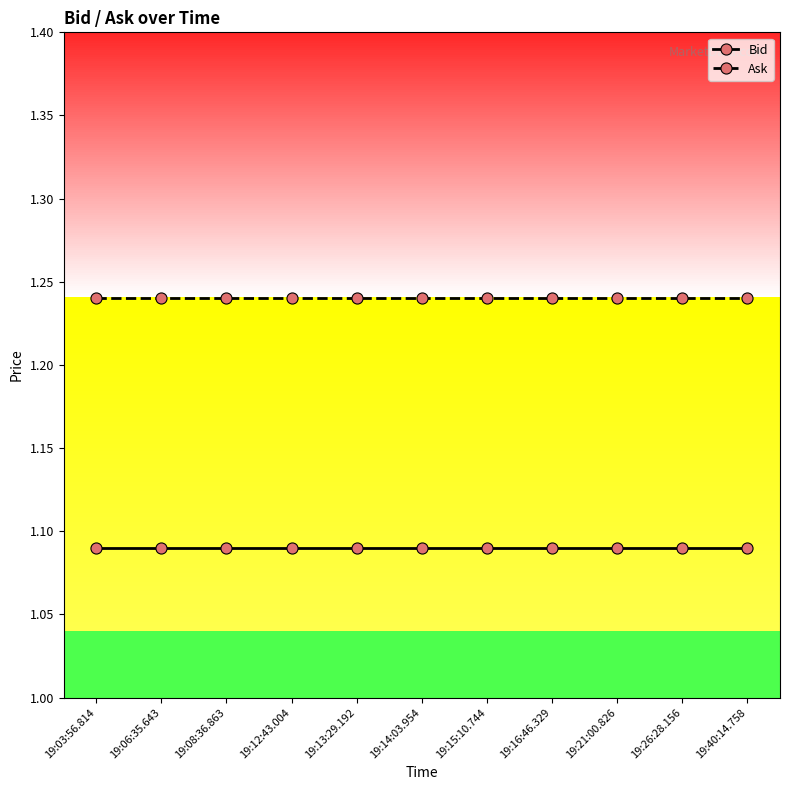

At 19:21:00.826, list the series in order from smallest to largest.

Bid, Ask